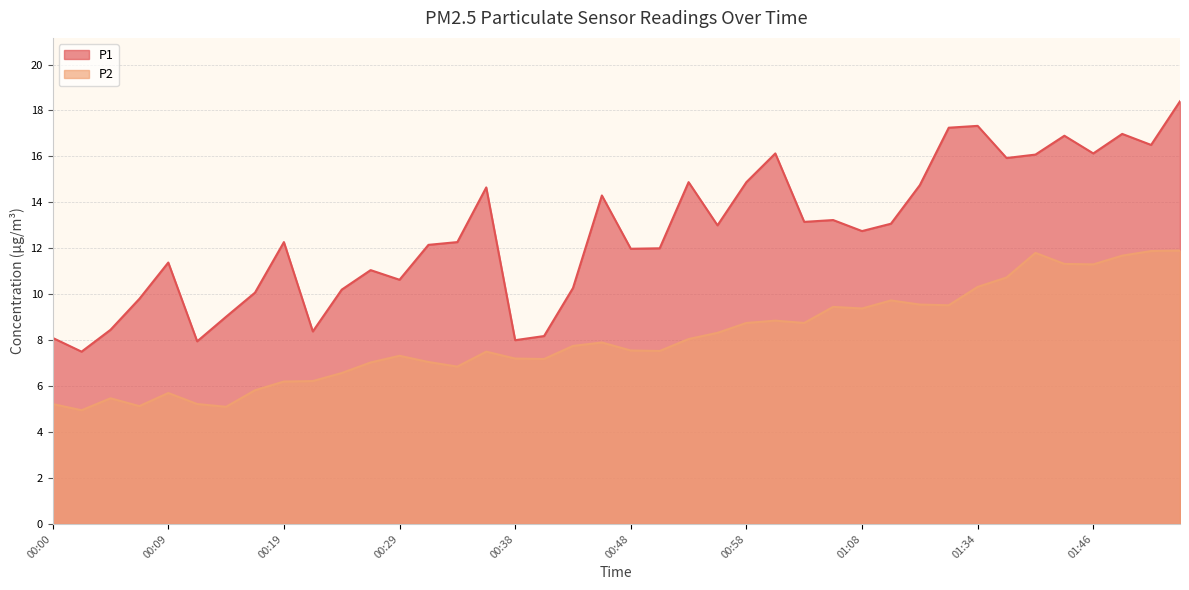

At which label does P2 reach its peak?

01:54